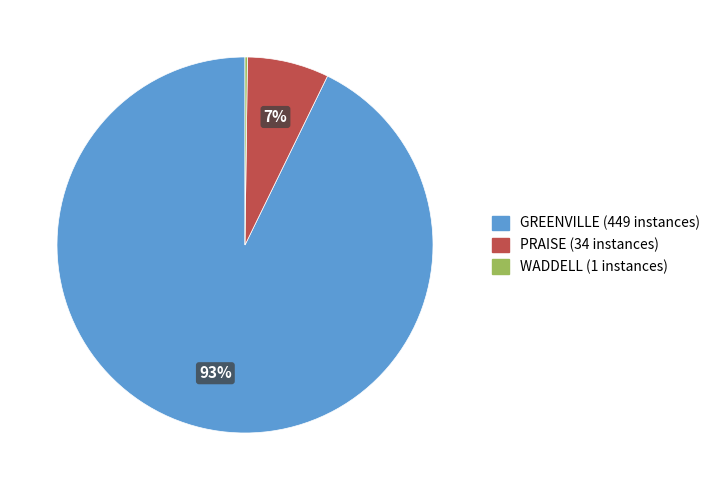

Which category accounts for the majority?

GREENVILLE